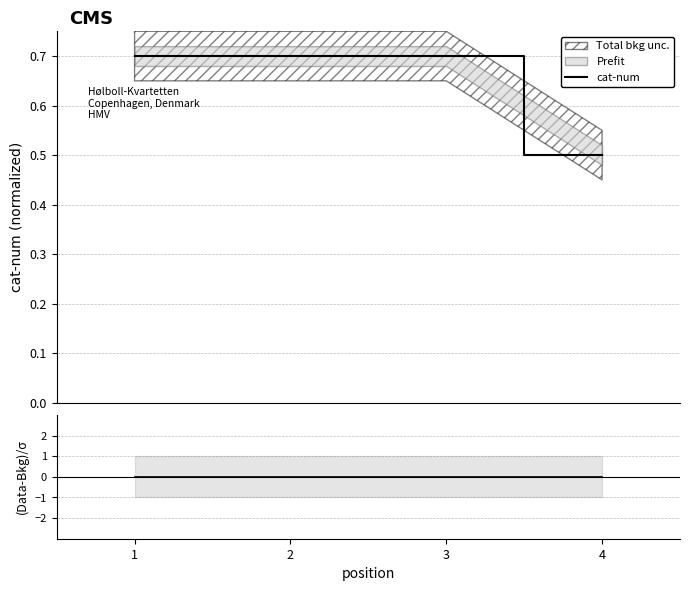

What is the highest value of the cat-num series?

0.7